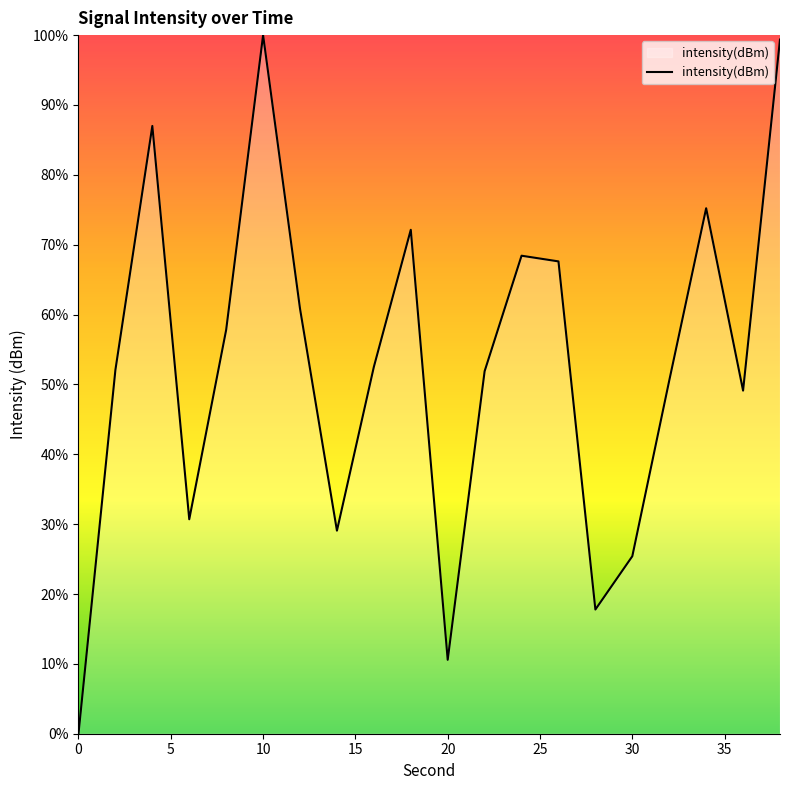

What is the average value?

52.9